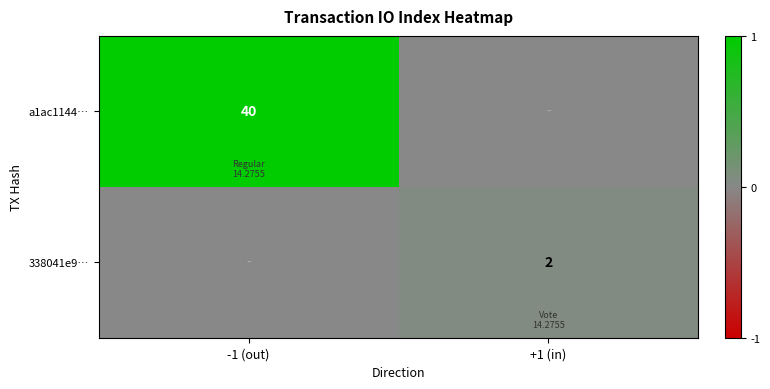

The value of 338041e9… at +1 (in) is 2. True or false?

True